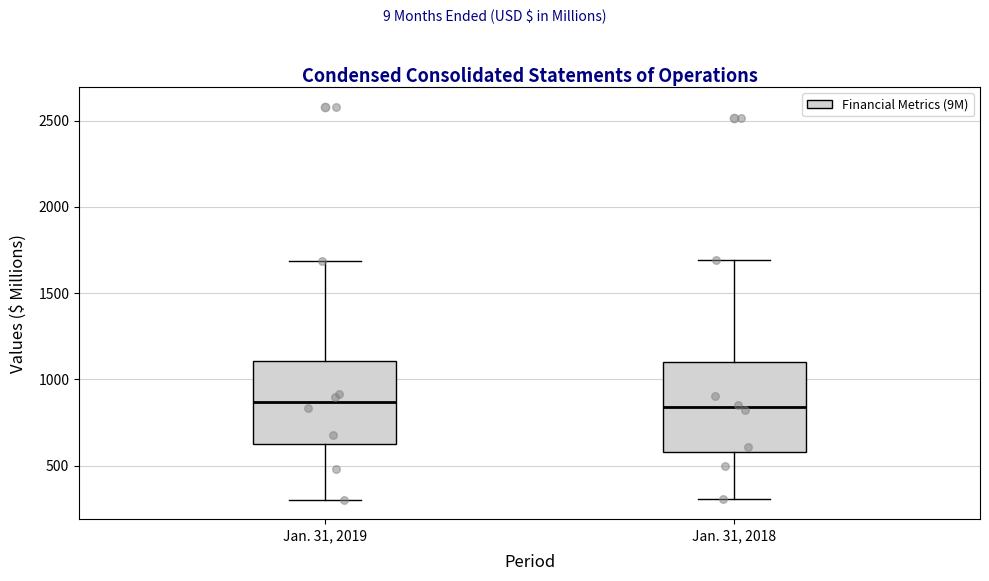

Reading left to right, read every box against the y-axis: the position of its median line, the range the box covers, and the ends of its whiskers. The values are not printed on the chart, so give them approximately, as read against the axis.

Jan. 31, 2019: median 850, box 650 to 1100, whiskers 300 to 1700
Jan. 31, 2018: median 850, box 600 to 1100, whiskers 300 to 1700